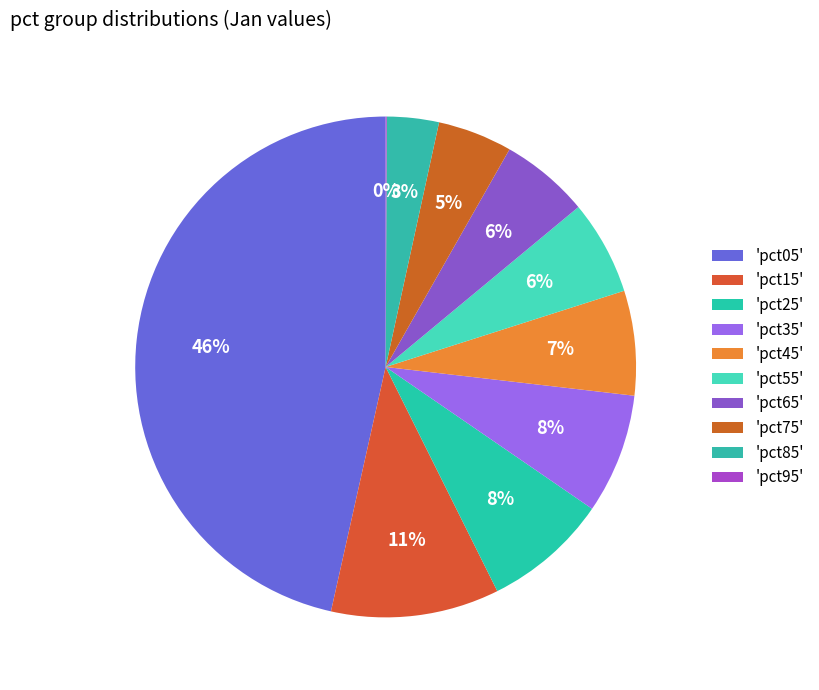

Is there any slice that represents more than half of the pie?

No